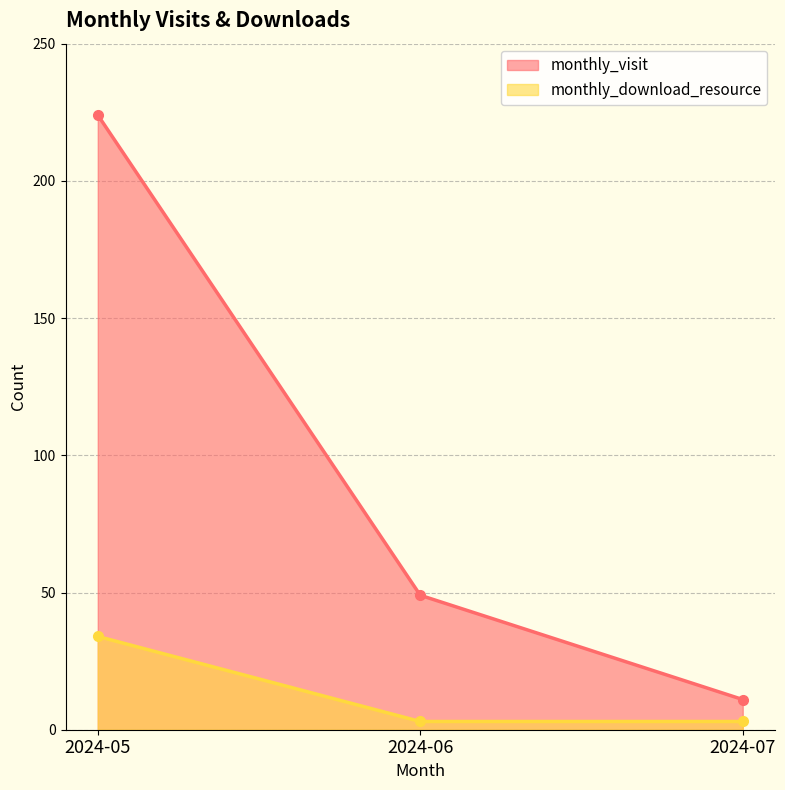

What is the minimum value shown in the chart?

3